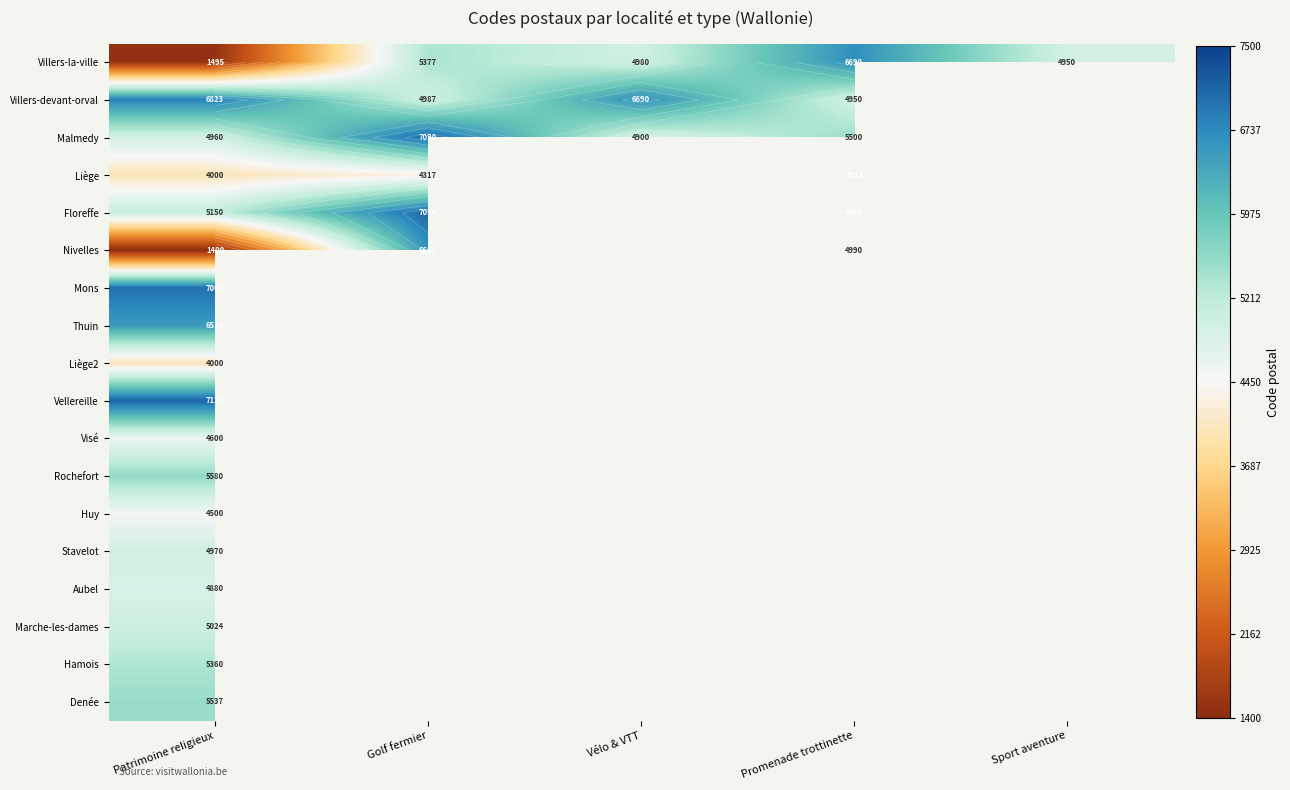

Between Golf fermier and Sport aventure, which series saw the biggest shift?

Villers-la-ville